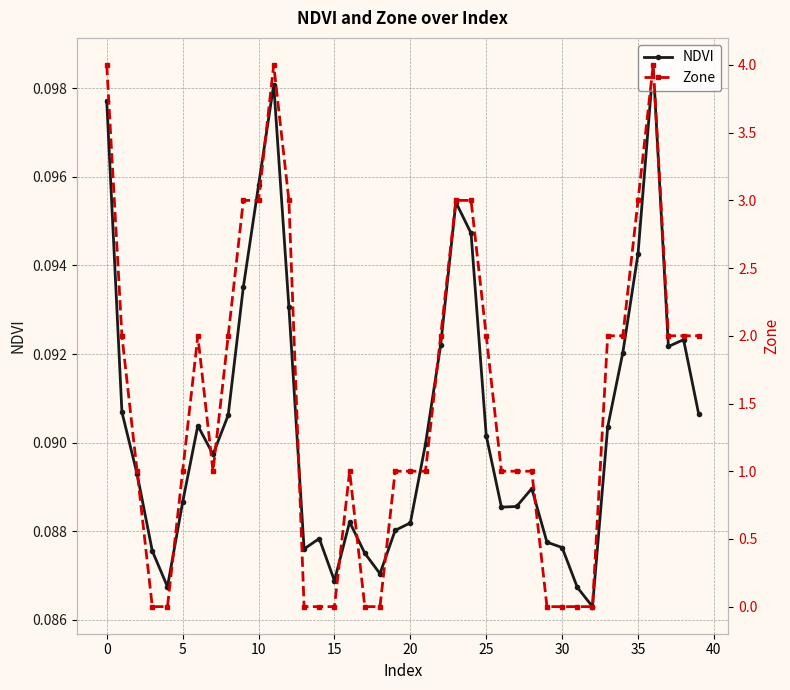

What is the value of the NDVI point at the 22nd from the left?

0.1